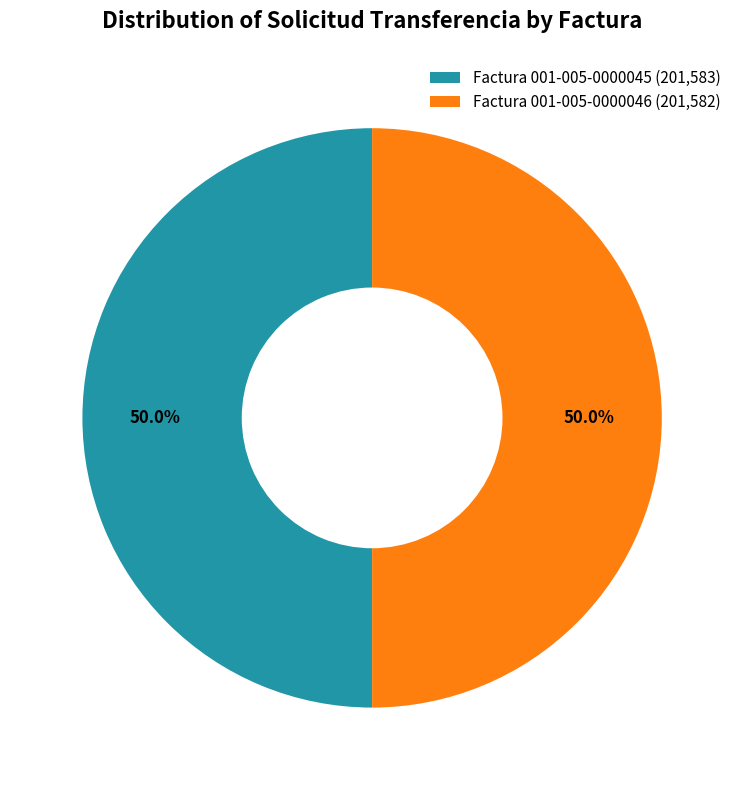

Approximately how many times larger is the value at Factura 001-005-0000045 (201,583) compared to Factura 001-005-0000046 (201,582)?

1.0